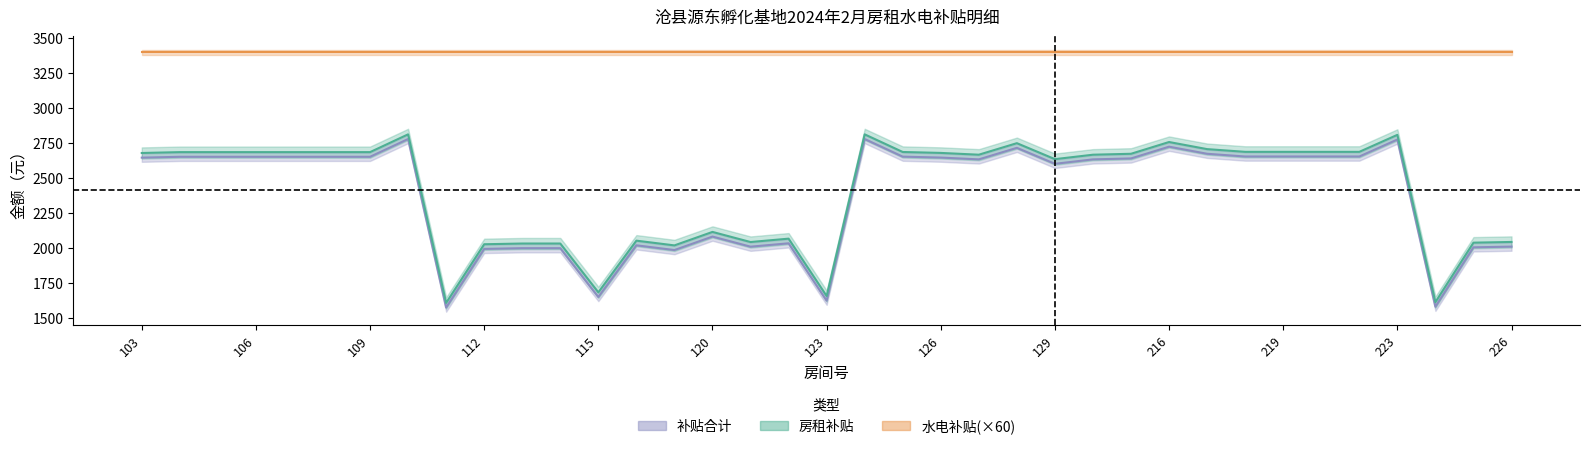

At which category does 房租补贴 reach its first local peak?

110